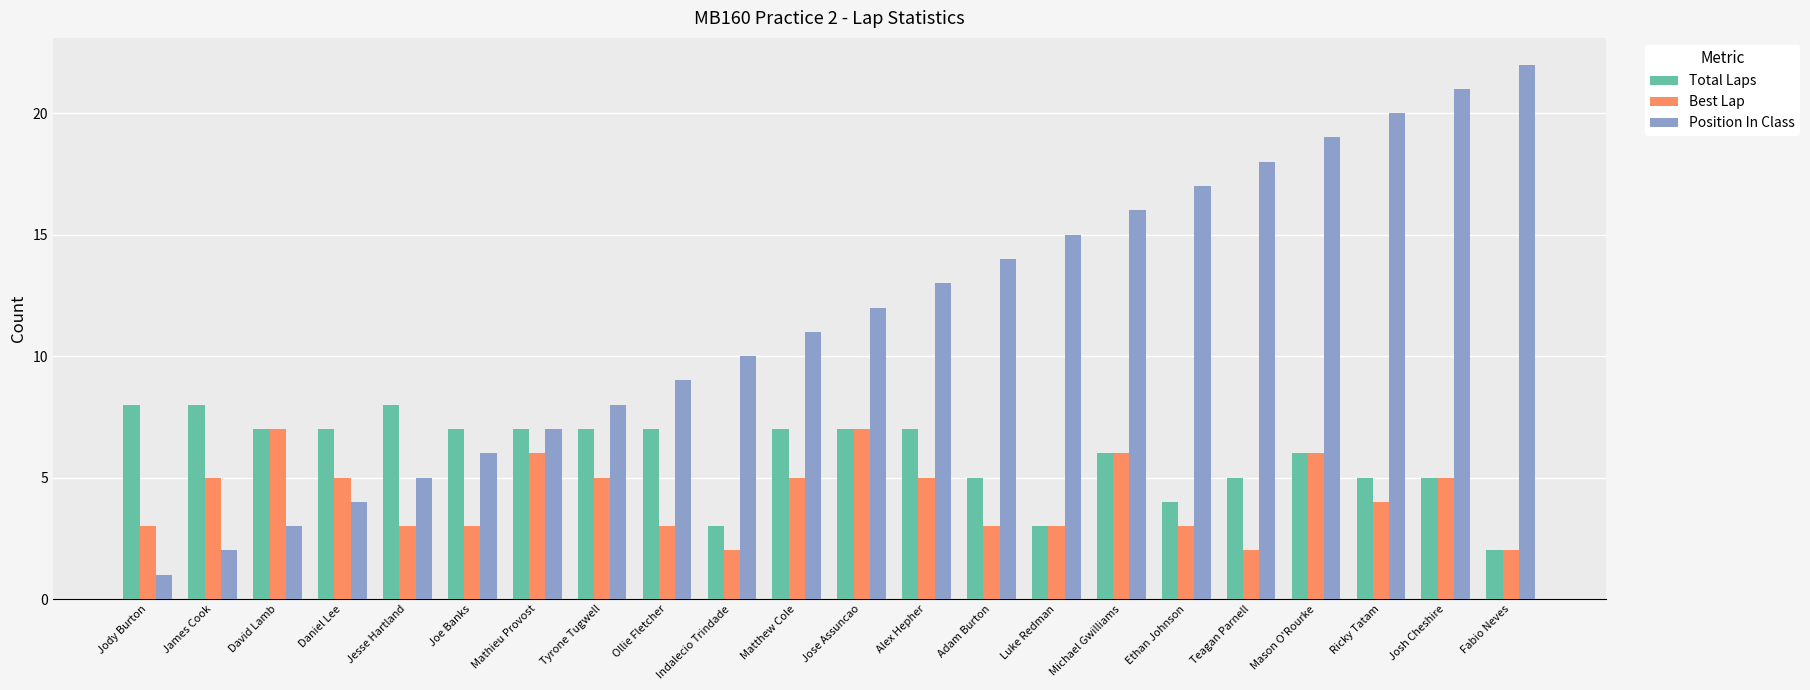

True or false: Position In Class has a value of 8 at Jose Assuncao.

False